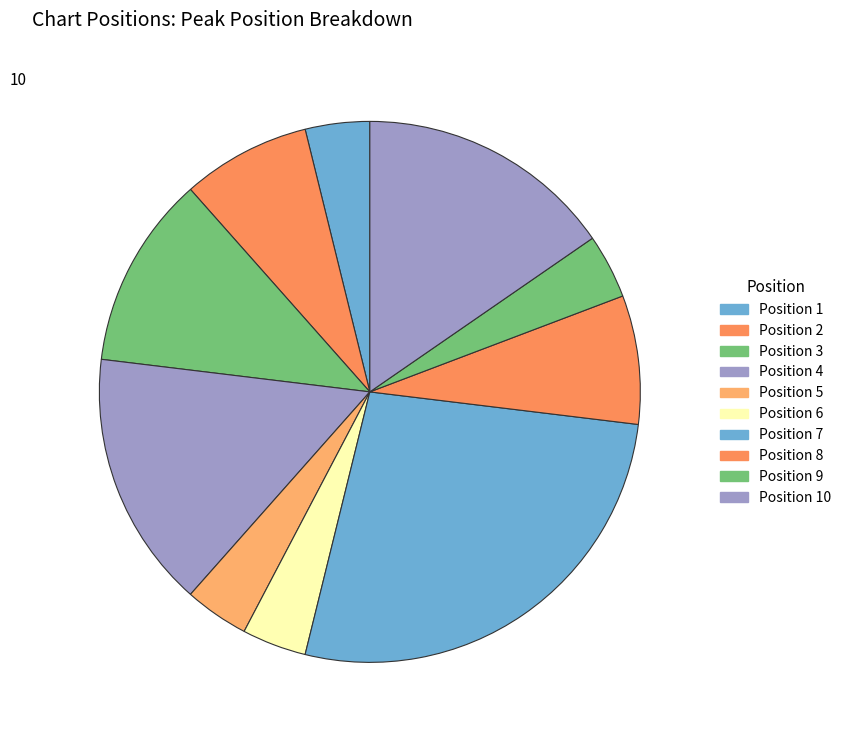

What is the largest slice in the pie chart?

Position 7